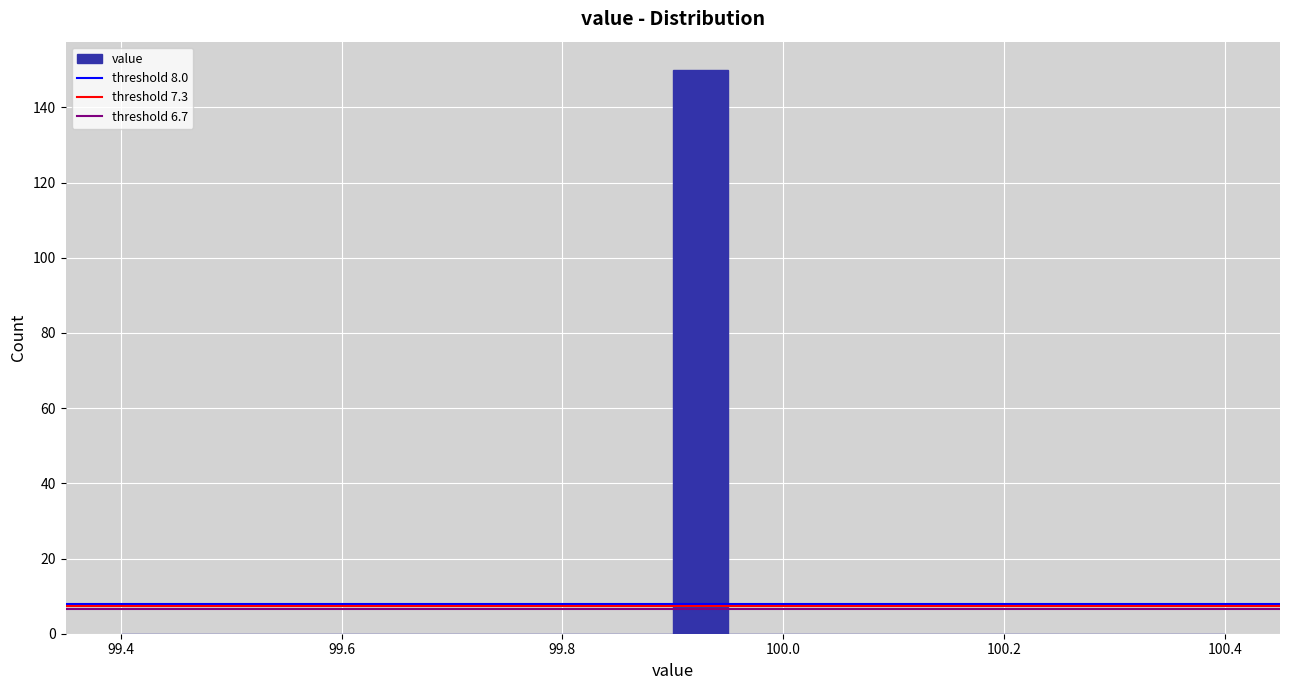

Around what value on the x-axis is the tallest bar? Give the approximate position of its centre, as read against the axis.

99.92